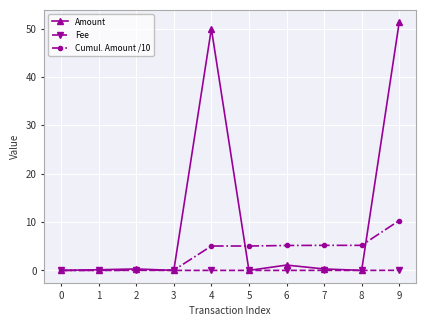

Which label corresponds to the largest value in the chart?

9